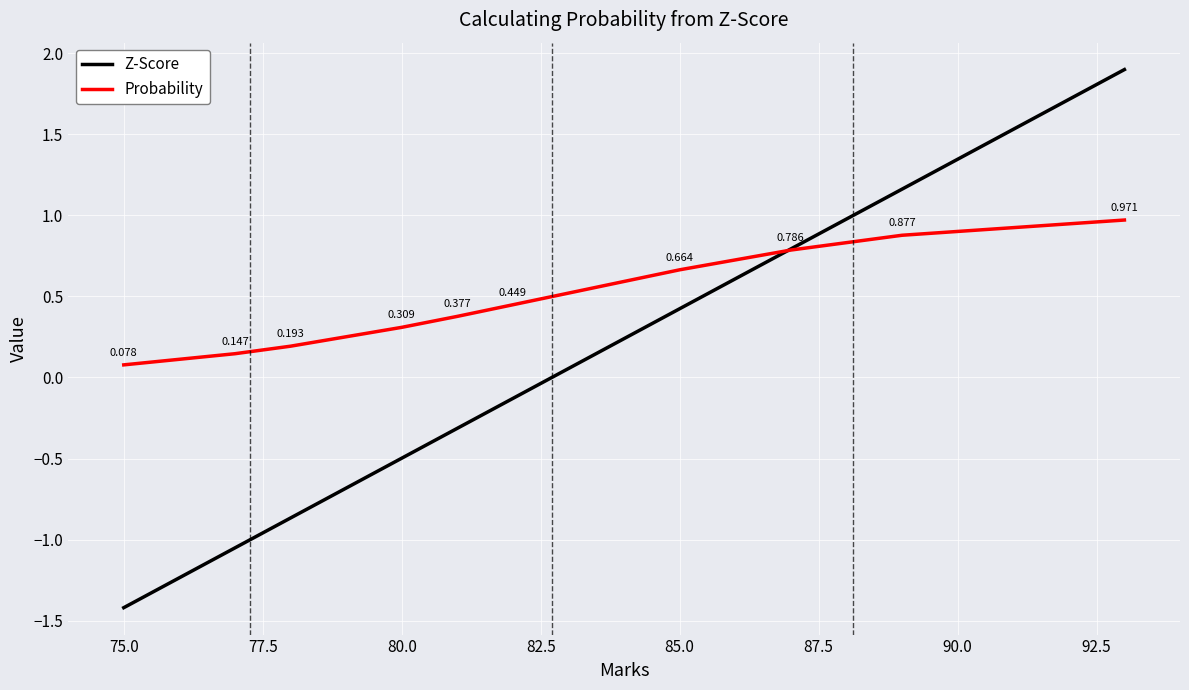

Which series has the widest spread of values?

Z-Score